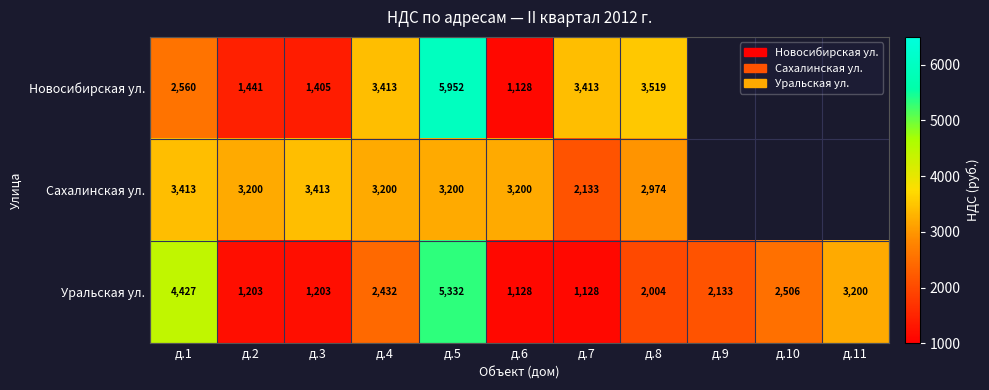

At which category is the sum across all series the highest?

д.5